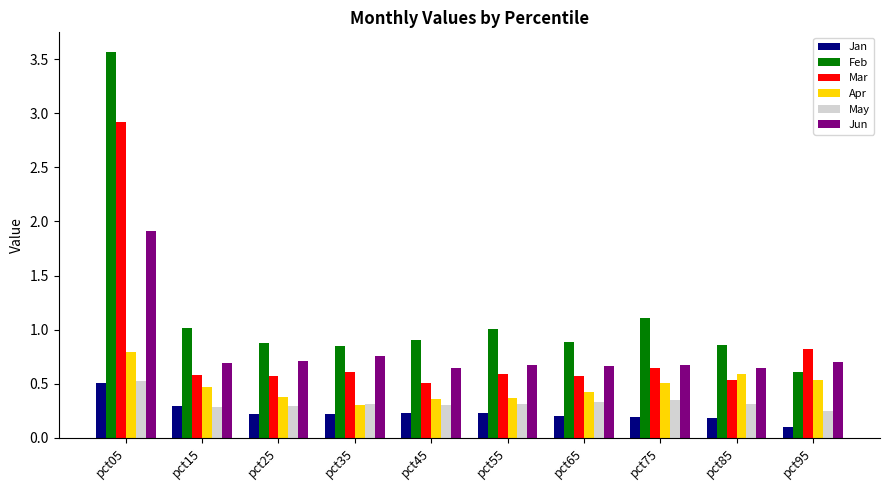

Which series has the largest total across all categories?

Feb